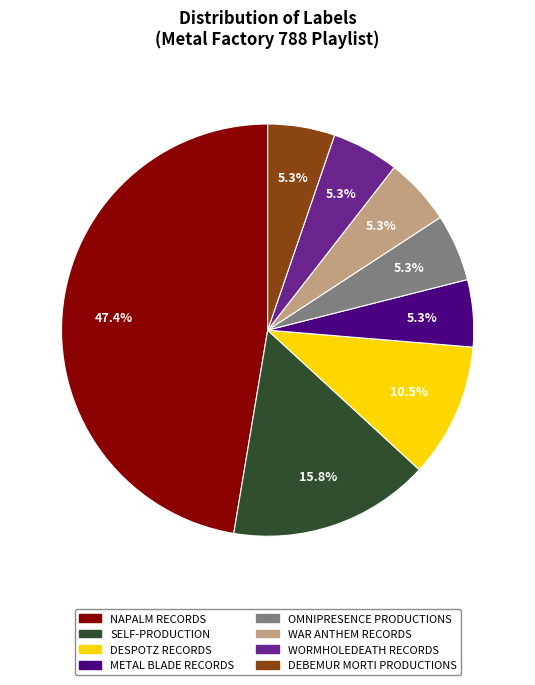

Is it true that DEBEMUR MORTI PRODUCTIONS is 11% of the pie?

False